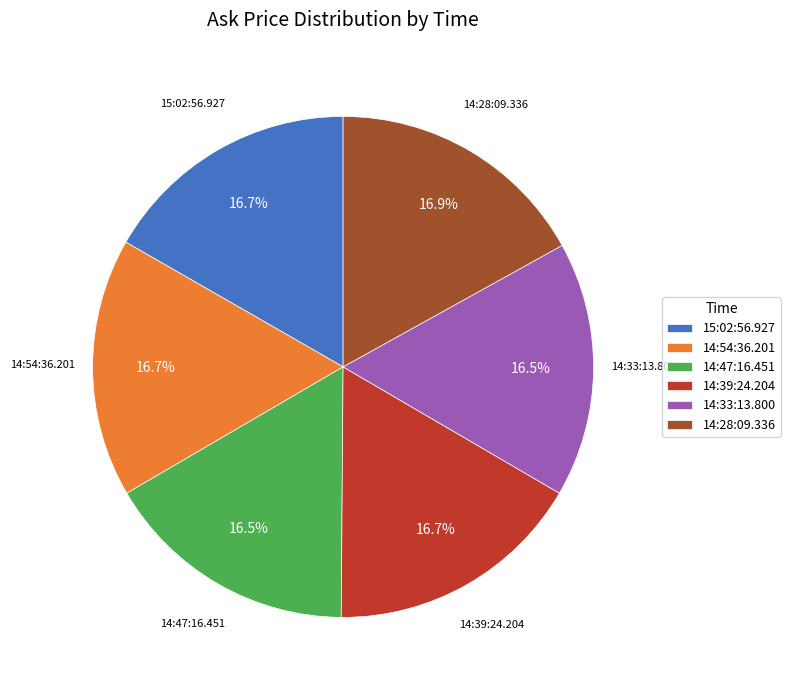

Does any single category account for the majority?

No